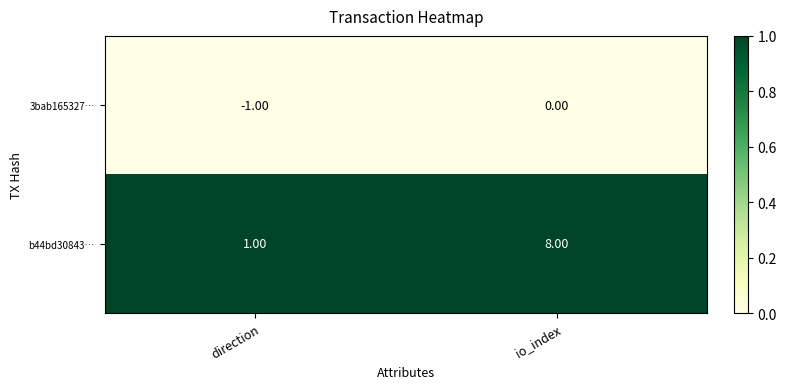

What is the difference between the maximum and minimum values in the b44bd30843… series?

7